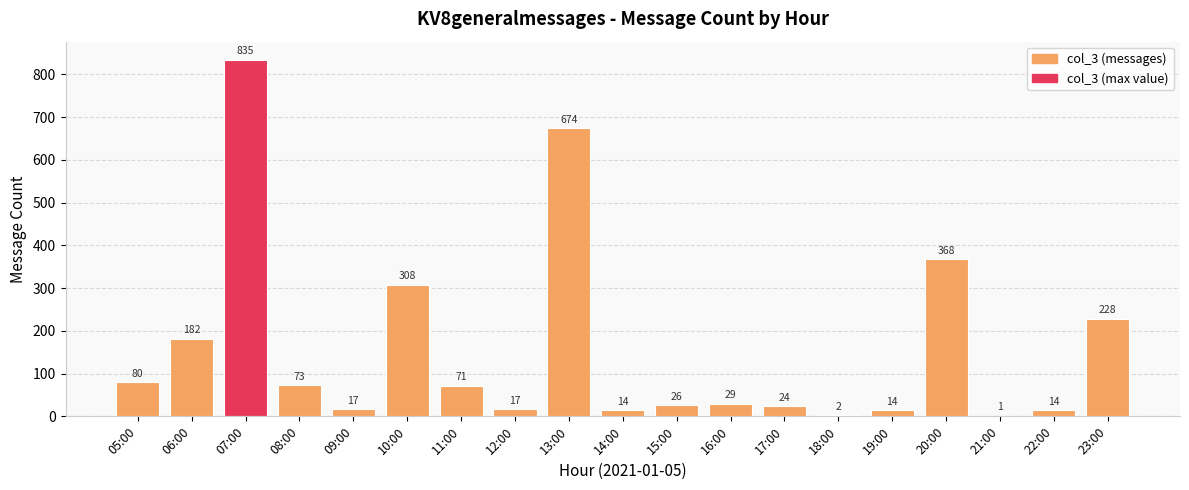

What is the greatest value displayed?

835